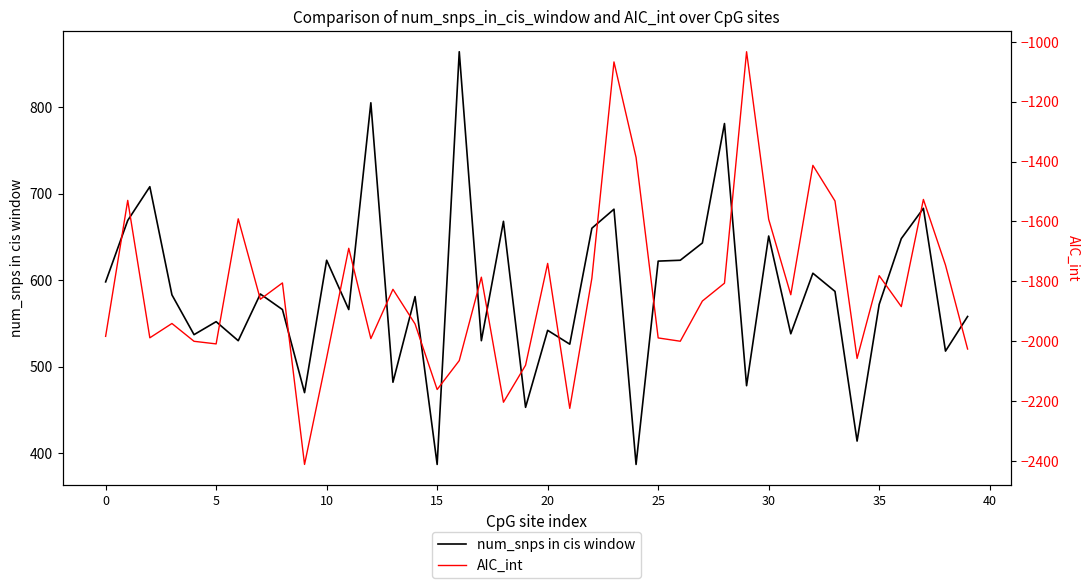

In AIC_int, how many points are lower than both neighbors (excluding endpoints)?

12